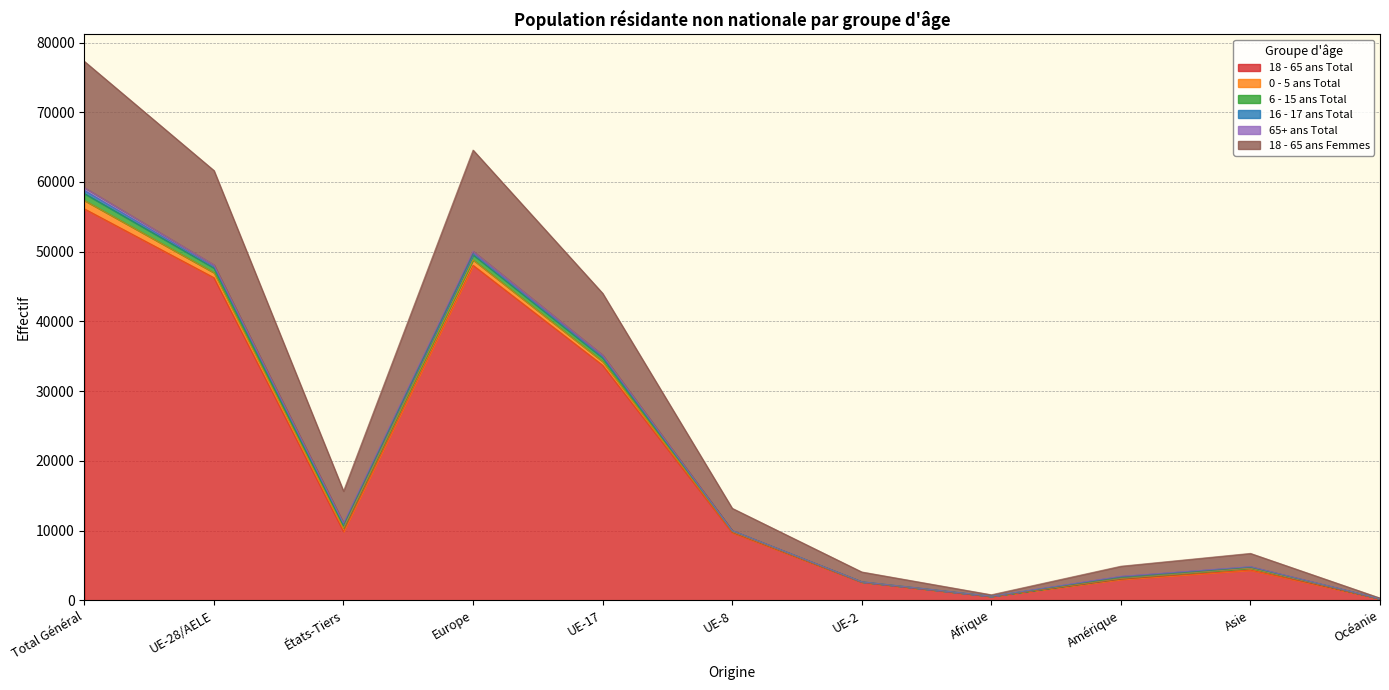

What is the label of the 2nd point from the right?

Asie